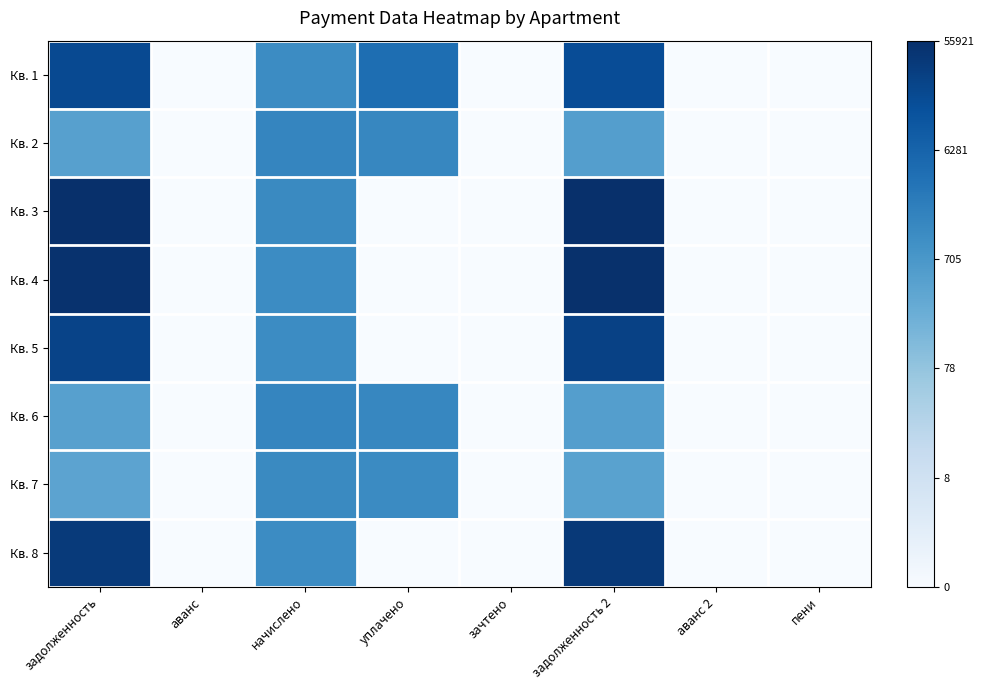

At how many categories does at least one series exceed 8?

3